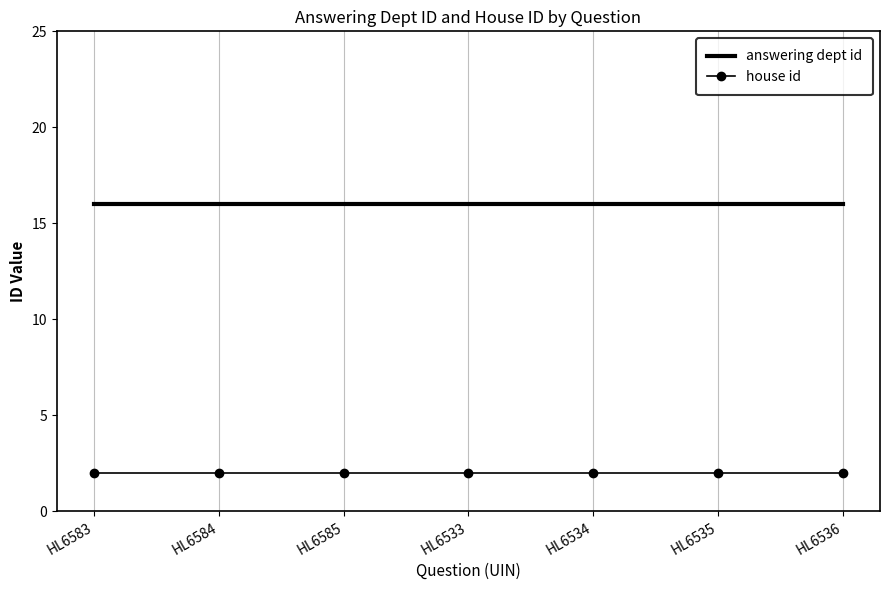

List the series in order of their peak value, highest first.

answering dept id, house id